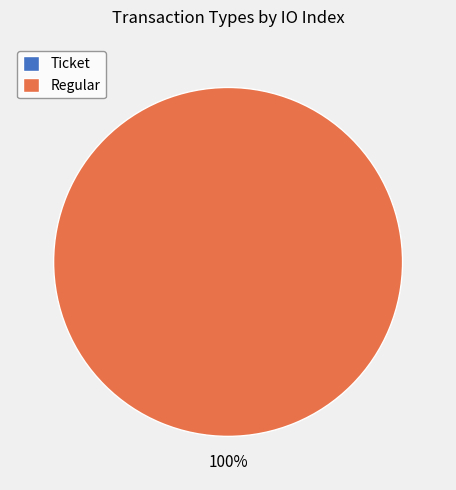

Which has a higher value, Ticket or Regular?

Regular